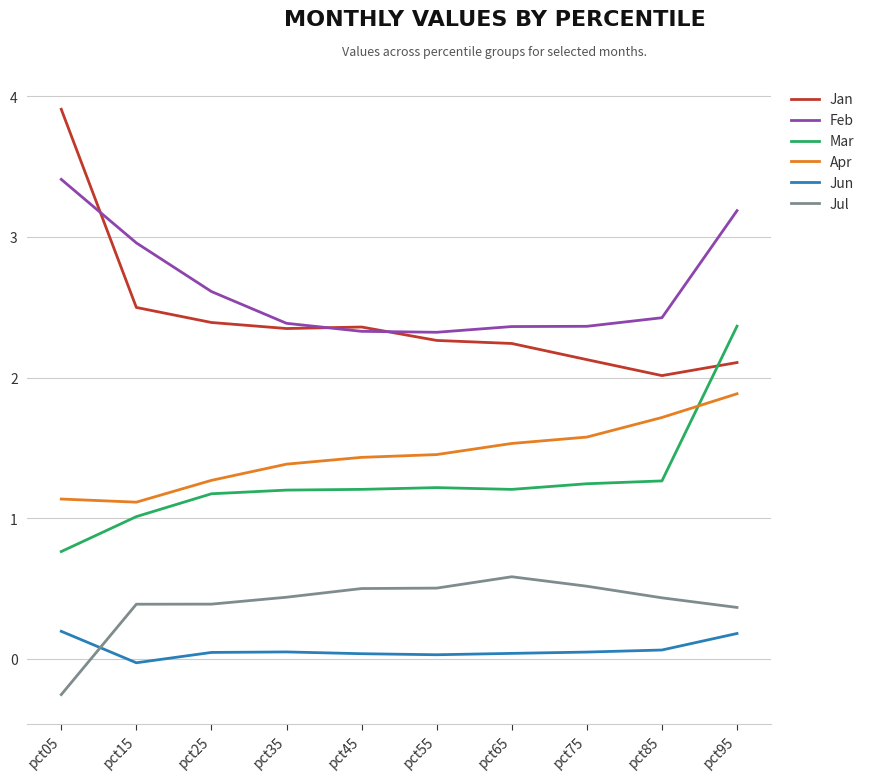

How many lines are shown in the chart?

6